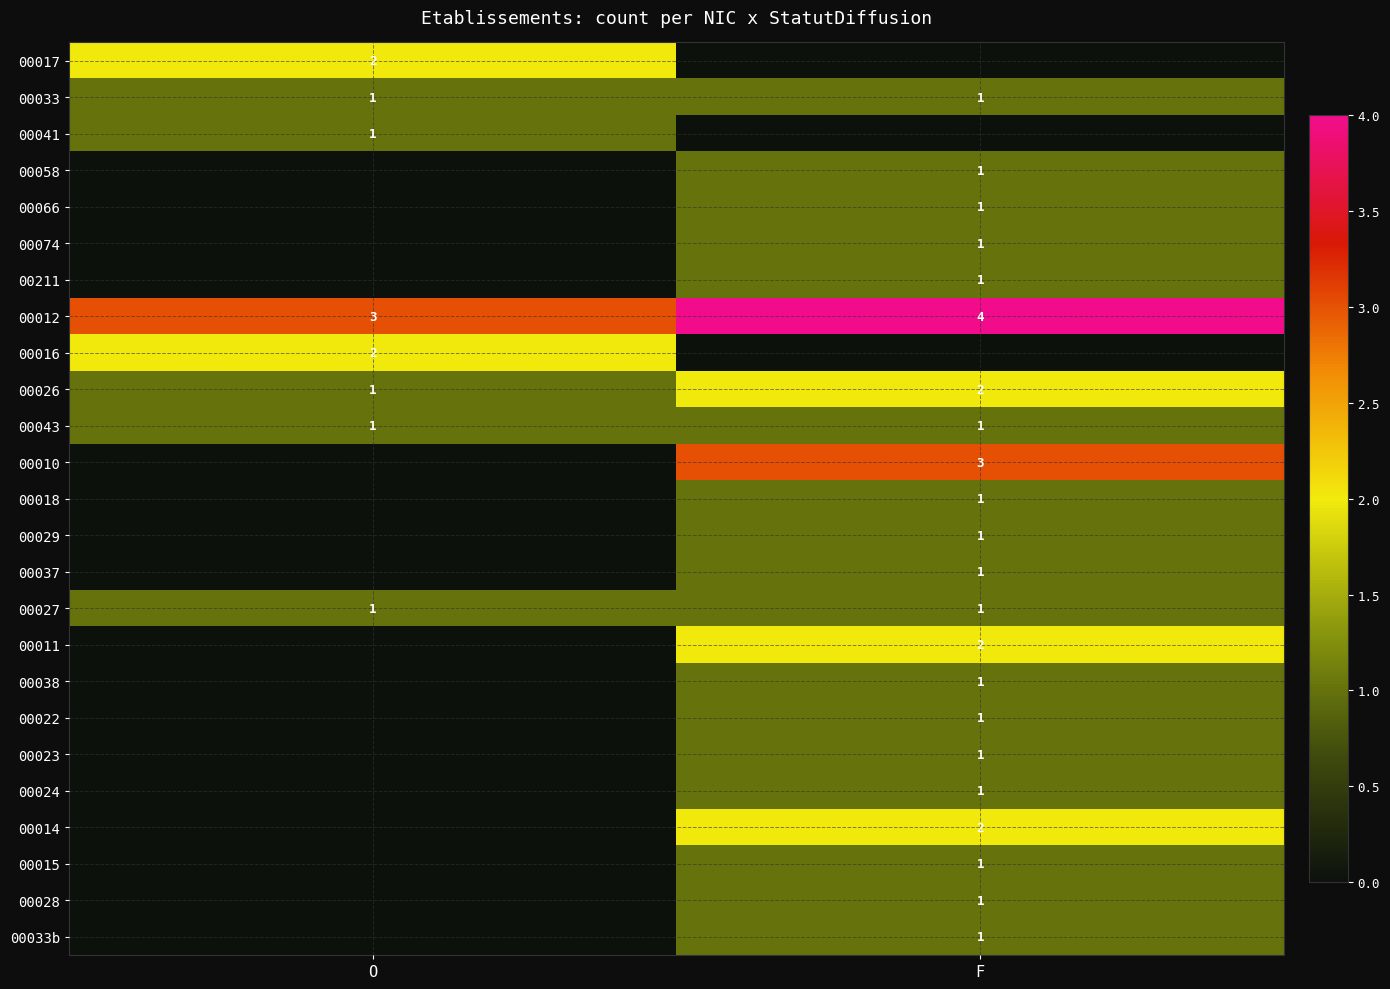

At which category does the chart reach its minimum across all series?

F